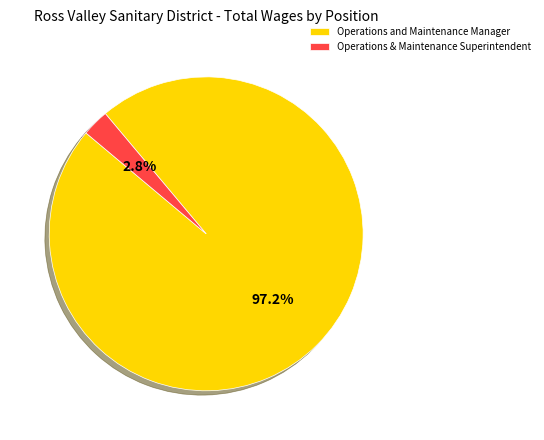

To the nearest percent, what is the difference between the largest and smallest slice percentages?

94%